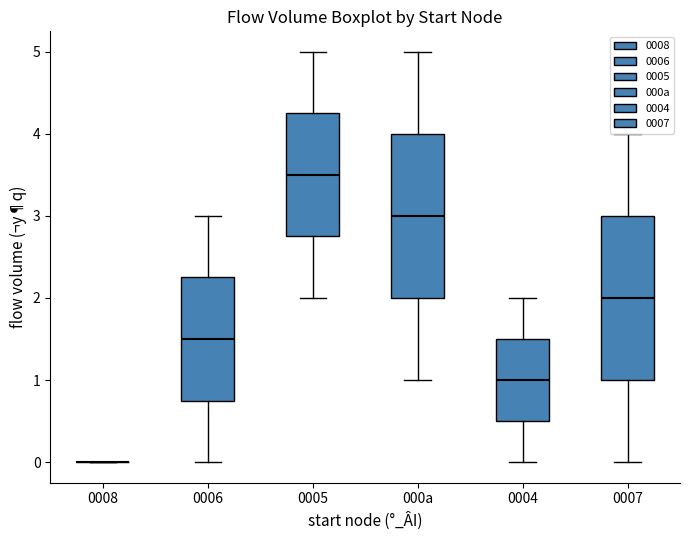

Where is the upper edge of the box for 000a on the y-axis? The values are not printed on the chart, so give them approximately, as read against the axis.

4.0